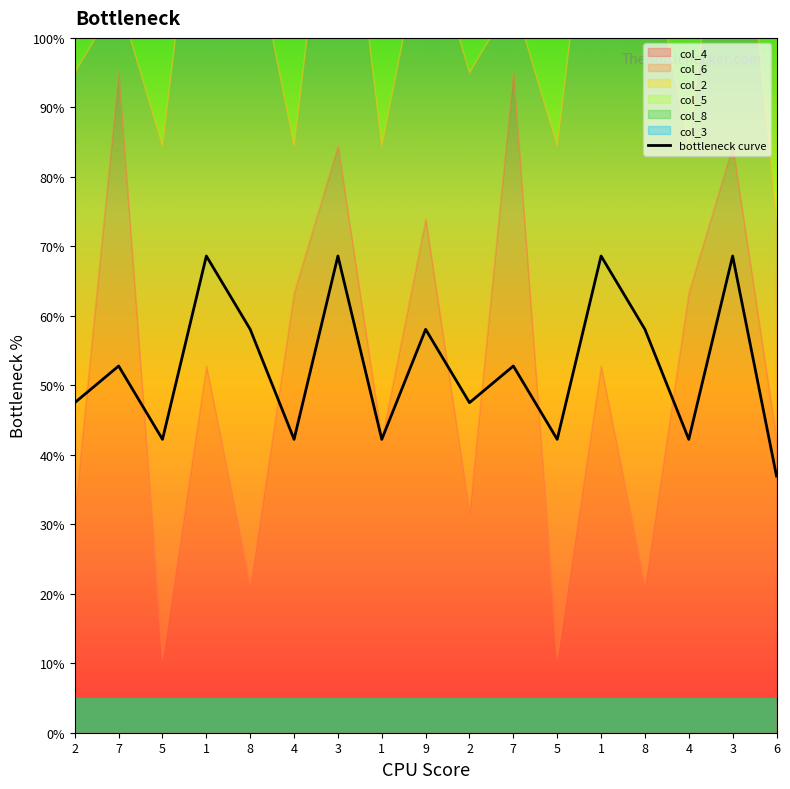

Which category has the highest value across all series?

1